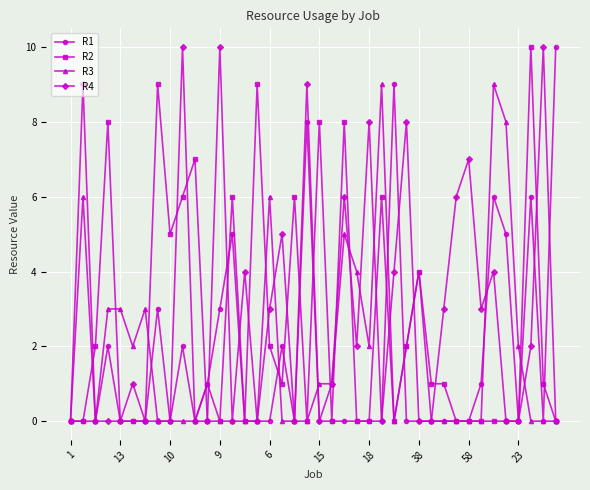

What is the difference between the maximum and minimum values in the R1 series?

10